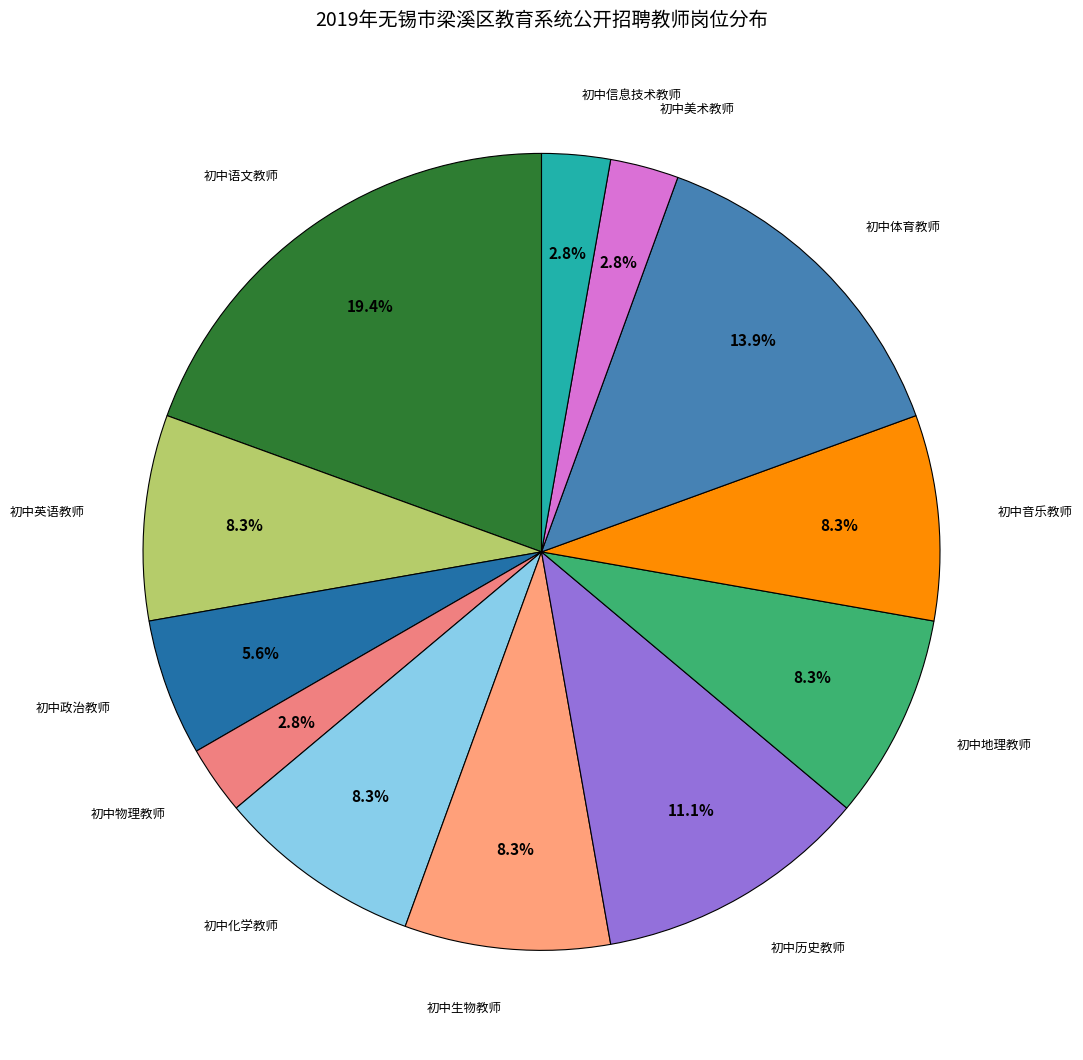

To the nearest percent, what is the average slice percentage?

8%